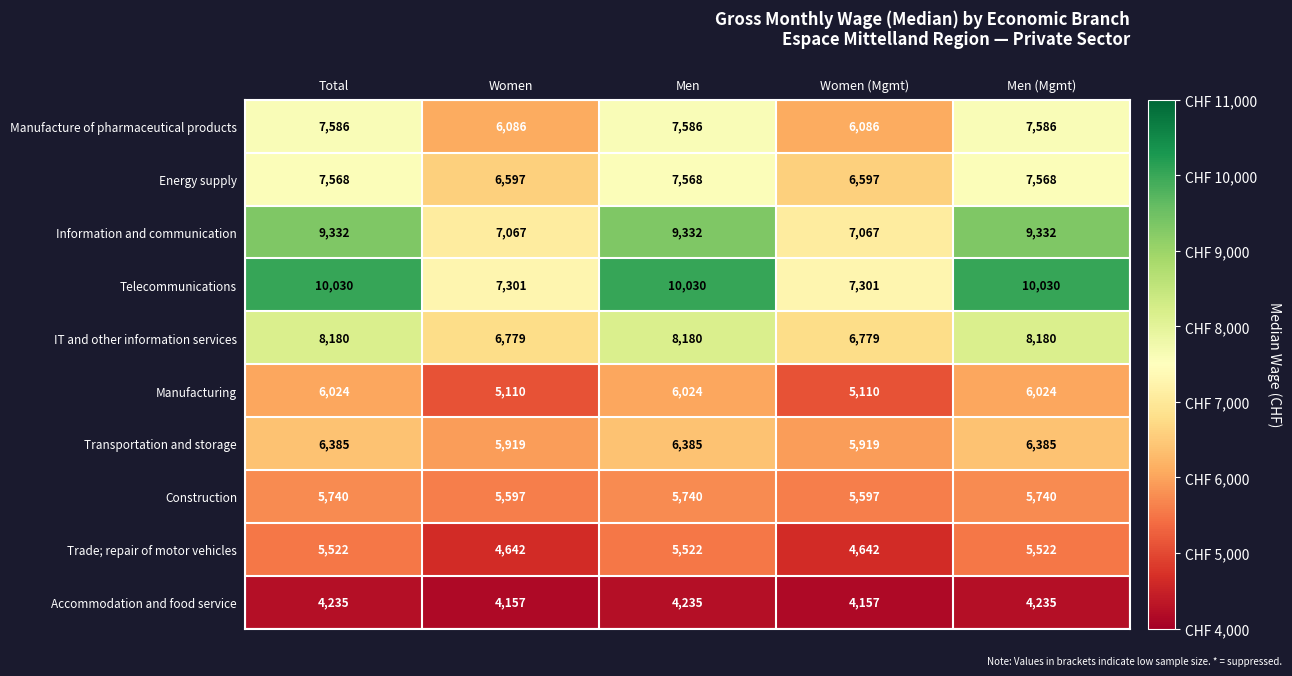

True or false: Accommodation and food service has a value of 4157 at Women.

True